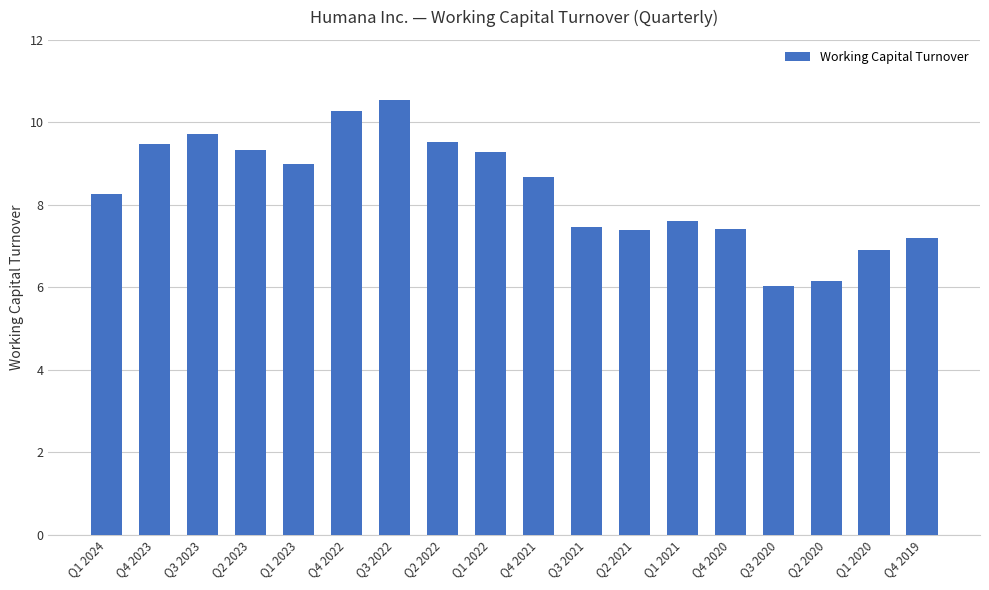

The chart shows a value of 7.4 at Q2 2021. True or false?

True